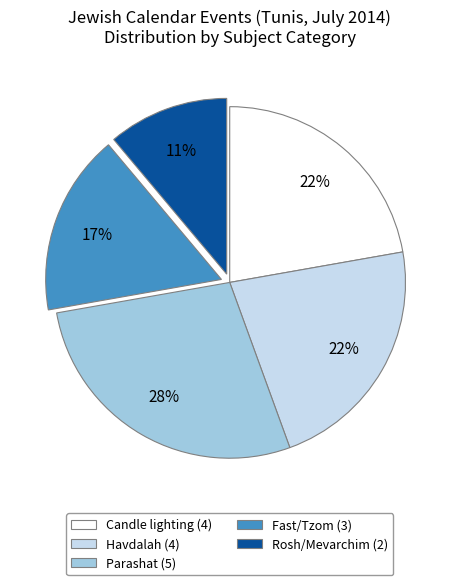

The Parashat (5) slice represents 15% of the pie. True or false?

False